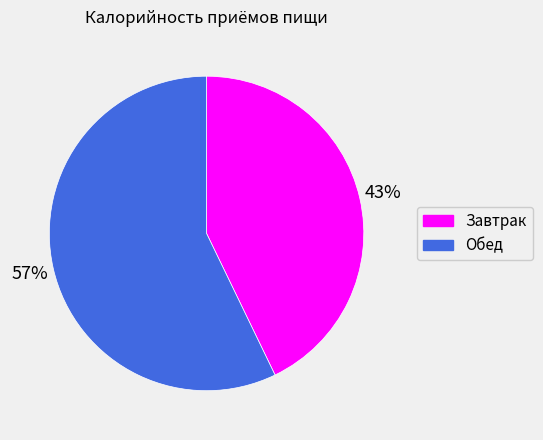

Which has a higher value, Завтрак or Обед?

Обед